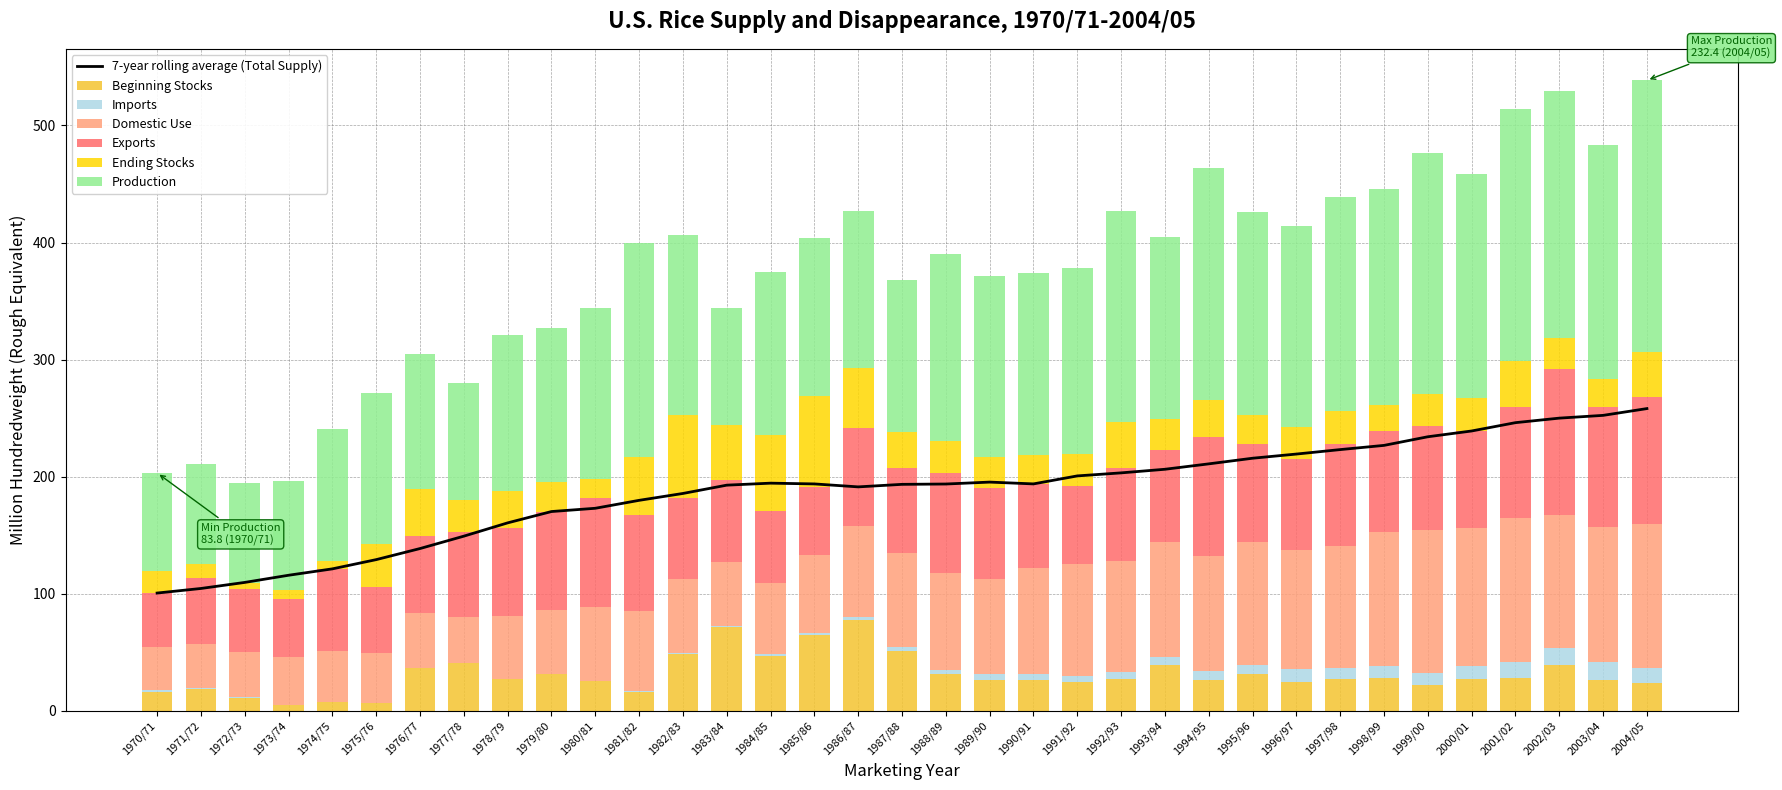

How many bars are there in each group?

6